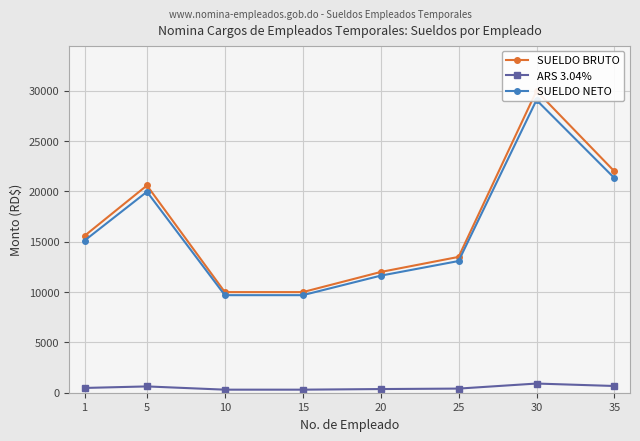

Reading right to left, transcribe all the data shown in this chart.

SUELDO BRUTO: 22000.0	30000.0	13500.0	12000.0	10000.0	10000.0	20600.0	15600.0
ARS 3.04%: 668.8	912.0	410.4	364.8	304.0	304.0	626.2	474.2
SUELDO NETO: 21331.2	29088.0	13089.6	11635.2	9696.0	9696.0	19973.8	15125.8